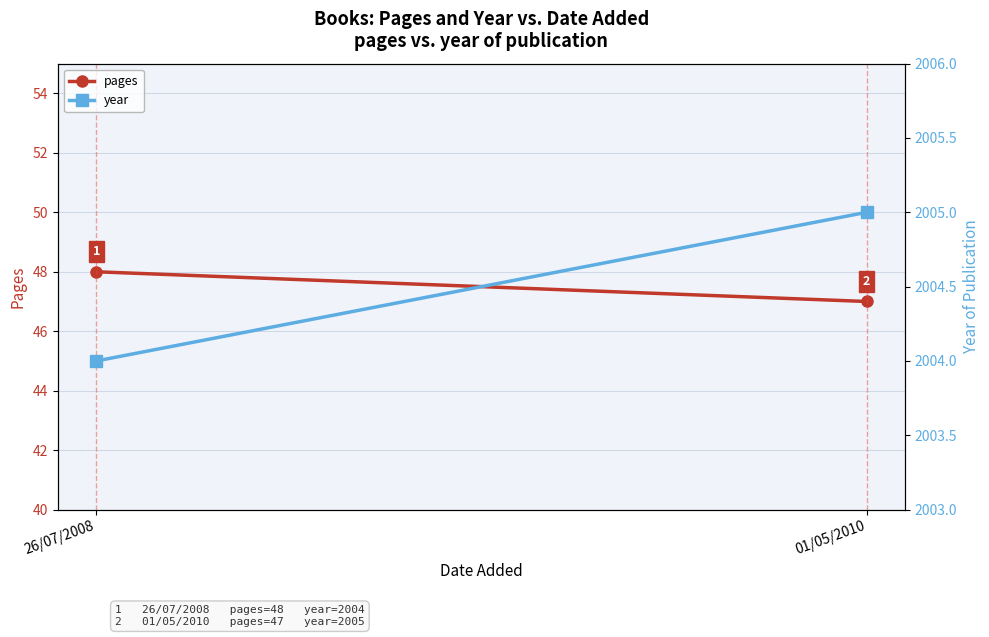

At which label does pages reach its minimum?

01/05/2010